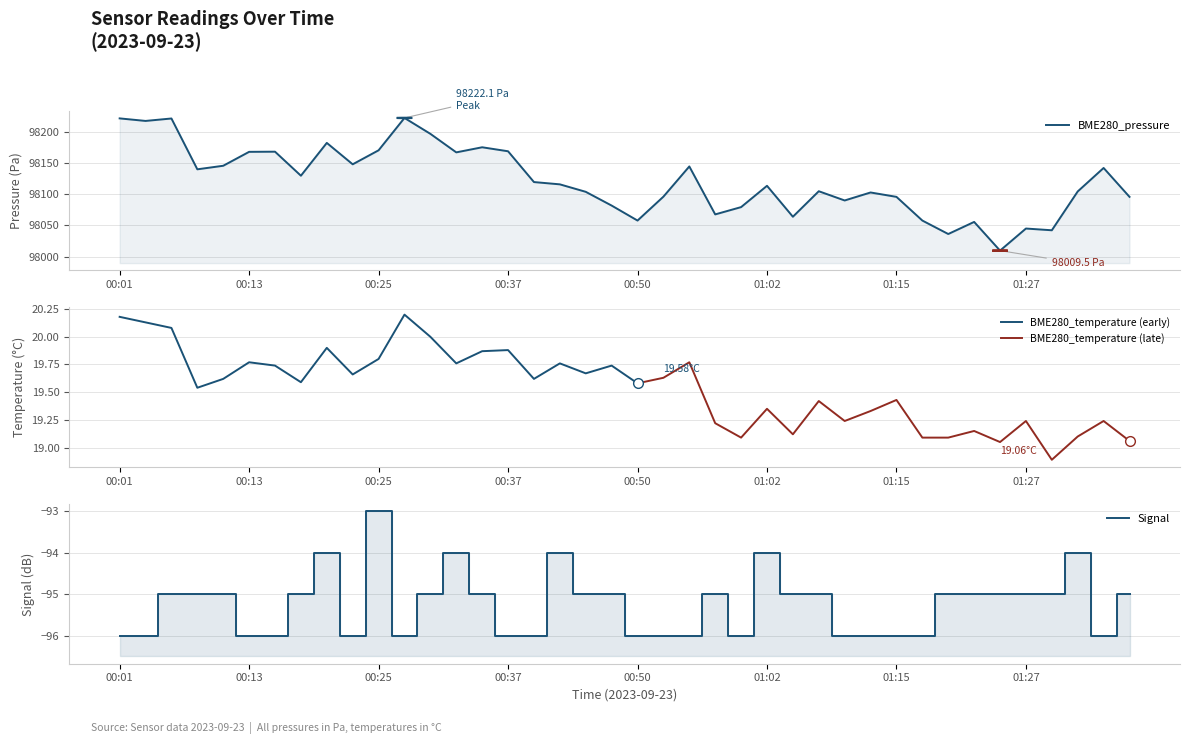

At which category does Signal reach its first local peak?

00:20